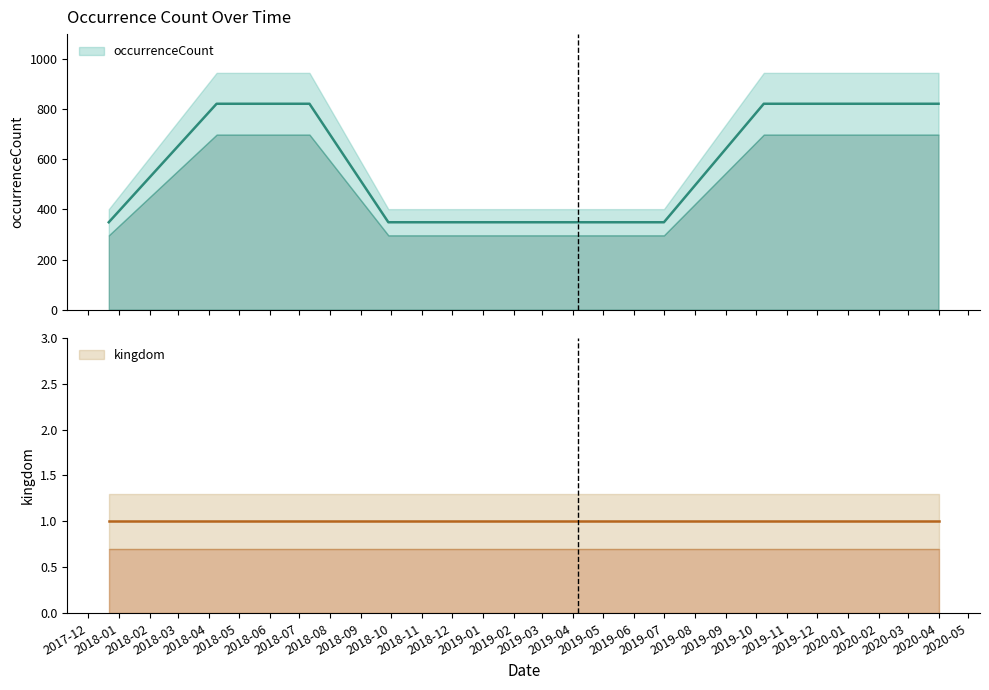

What is the ratio of the value at 2019-10-09 to the value at 2020-04-01?

1.0